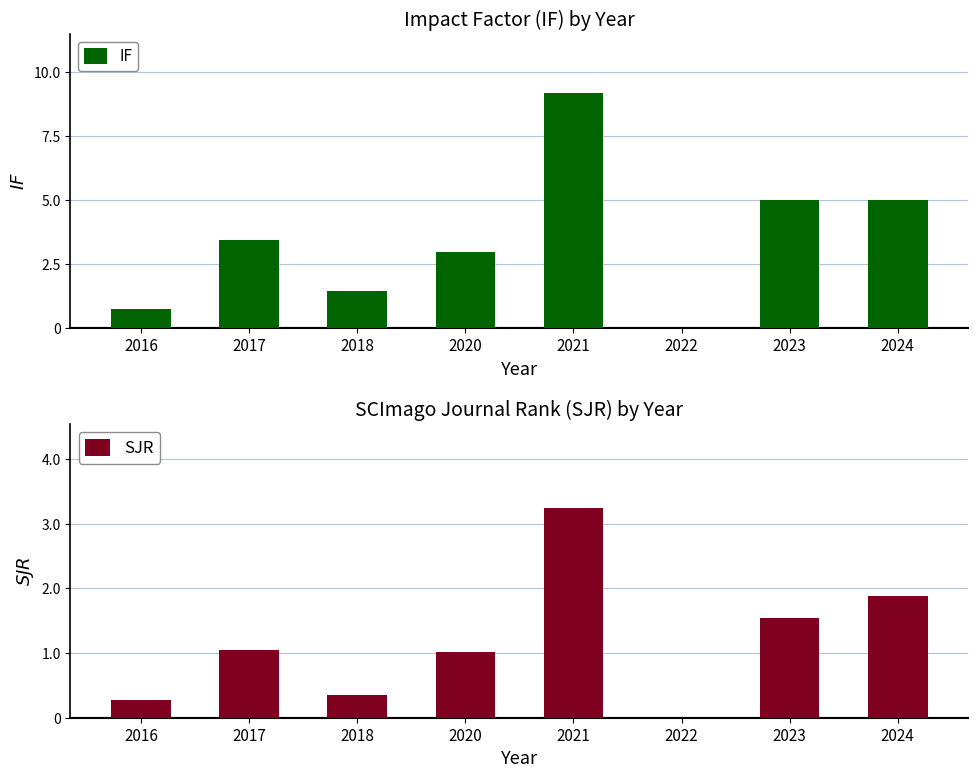

At which label is SJR closest to 1?

2020